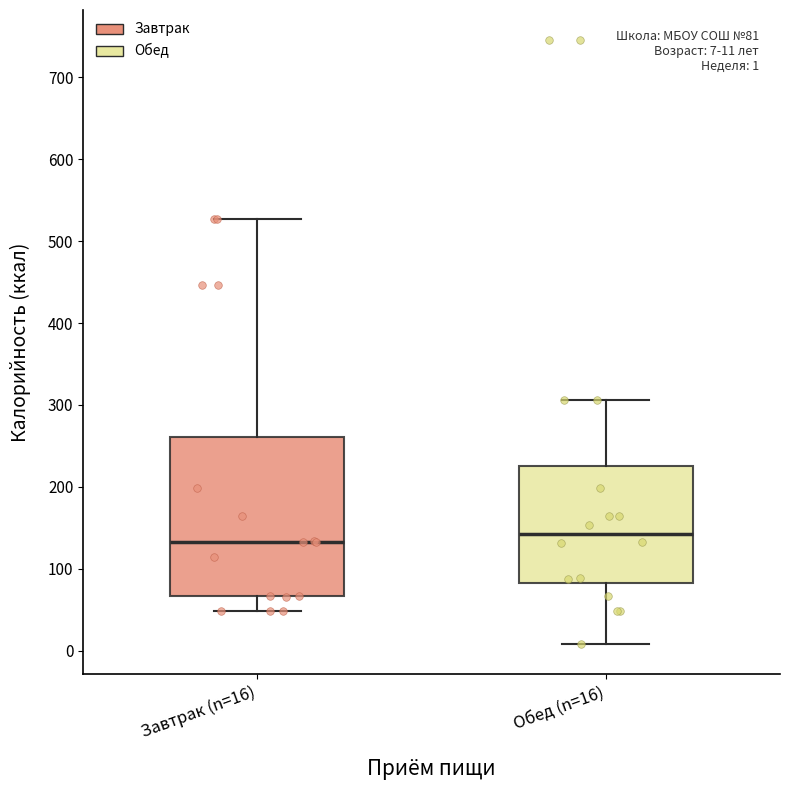

Which box is the tallest, from its lower edge to its upper edge?

Завтрак (n=16)